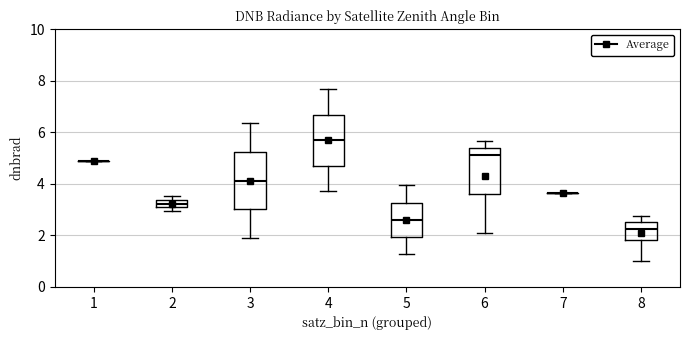

Comparing the boxes themselves (not the whiskers), which one is the tallest?

3